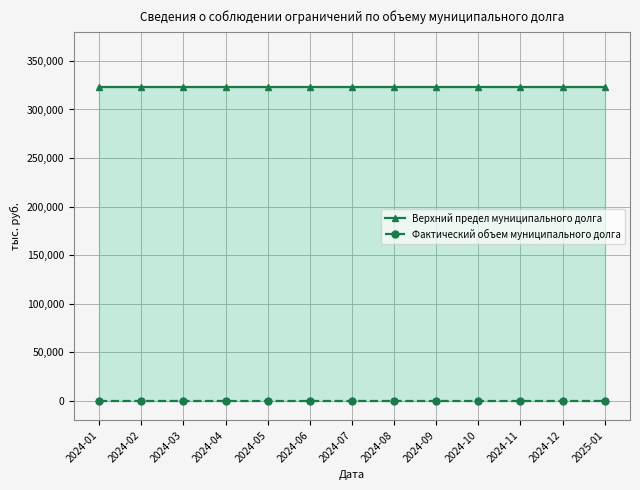

True or false: Фактический объем муниципального долга has more than 2 interior local peaks.

False